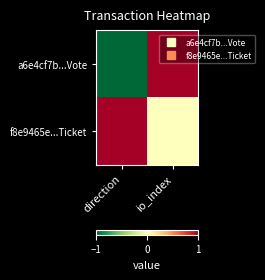

Count the number of categories in the chart.

2